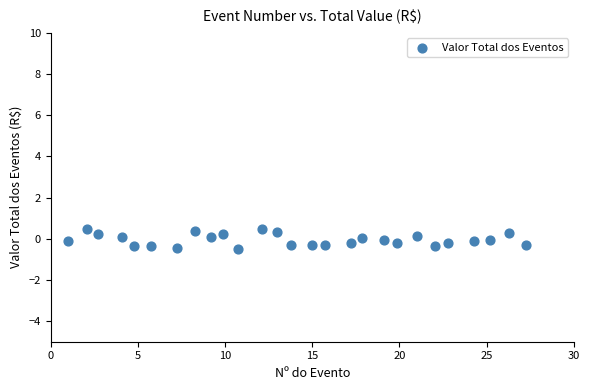

What is the range of Y values (max minus min)?

0.9